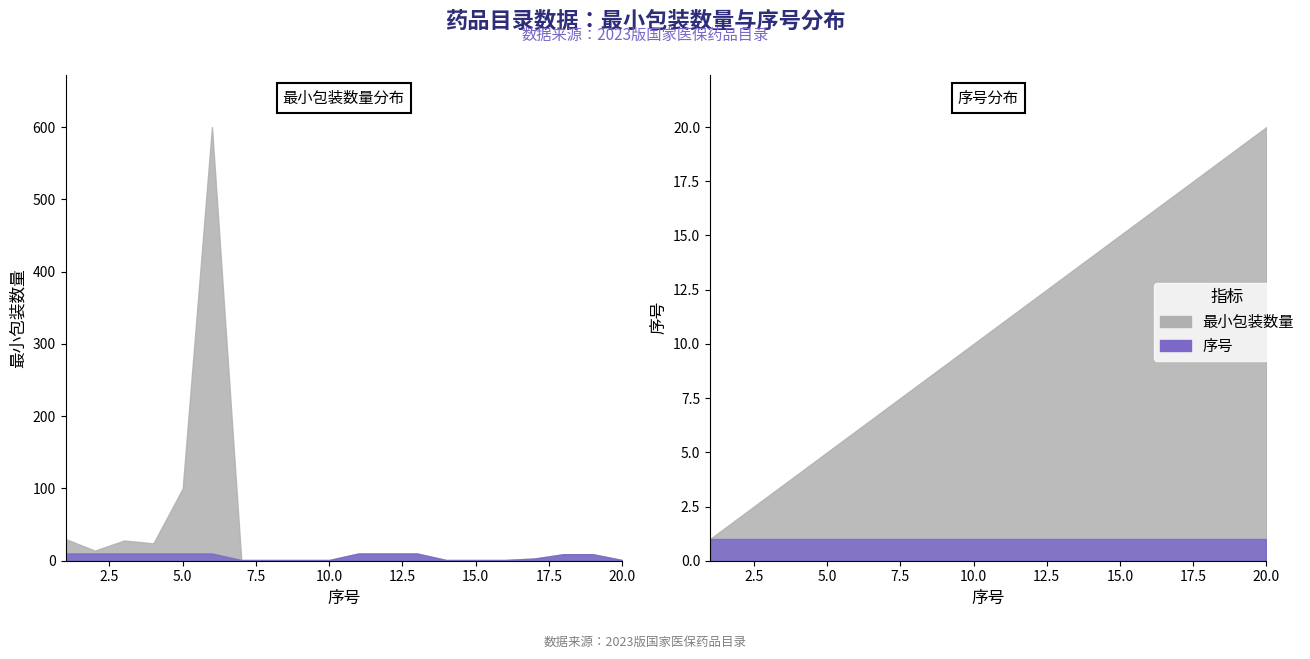

True or false: 序号 has a value of 6 at 4.

False